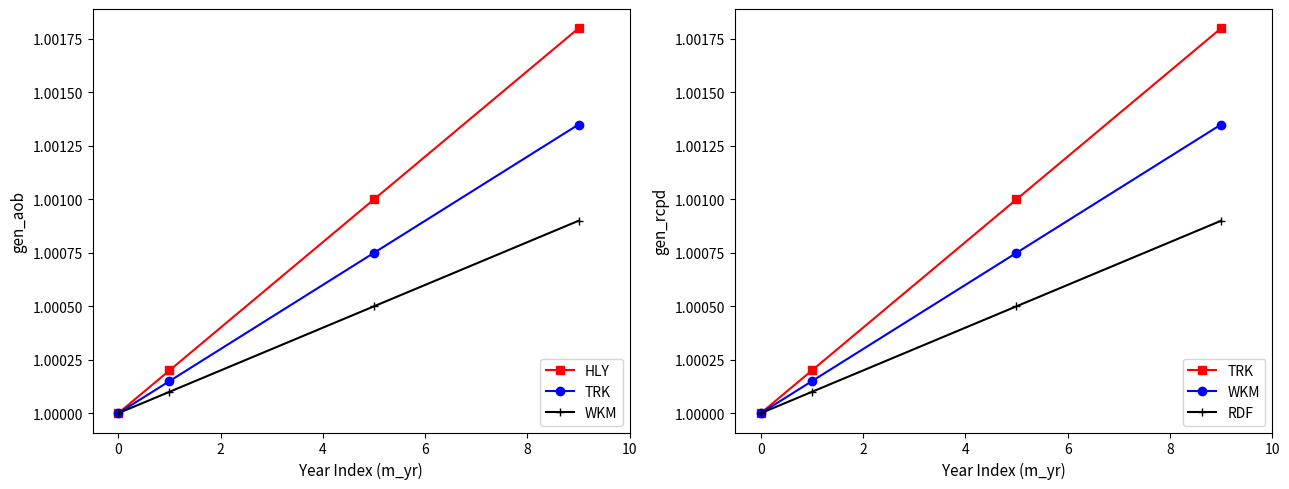

The RDF series shows 1.8 at 0. True or false?

False